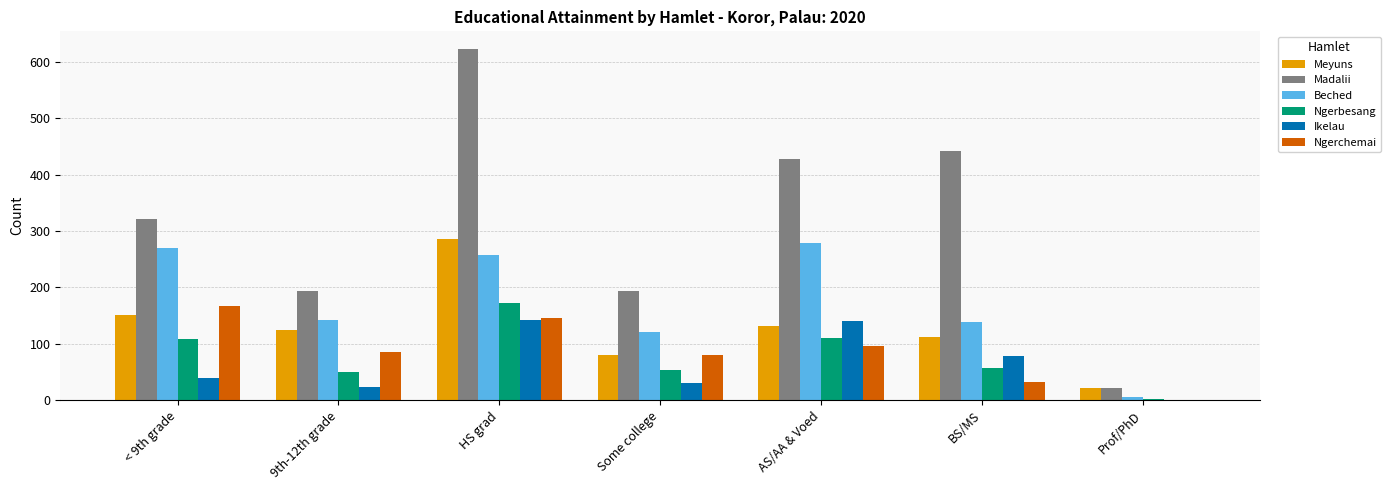

Is it true that Beched equals 121 at Some college?

True